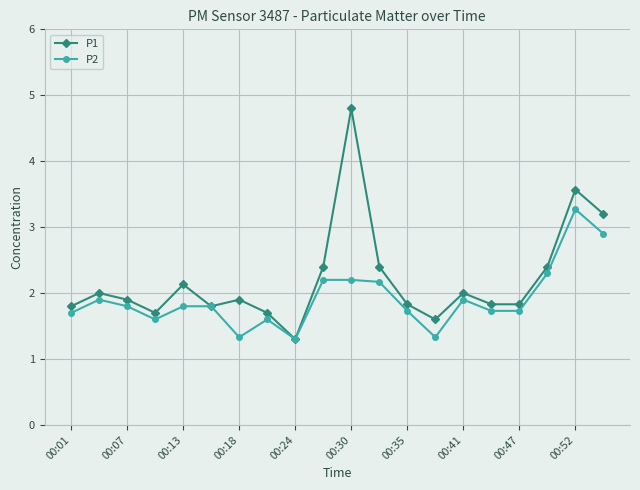

Which series has the largest total across all categories?

P1